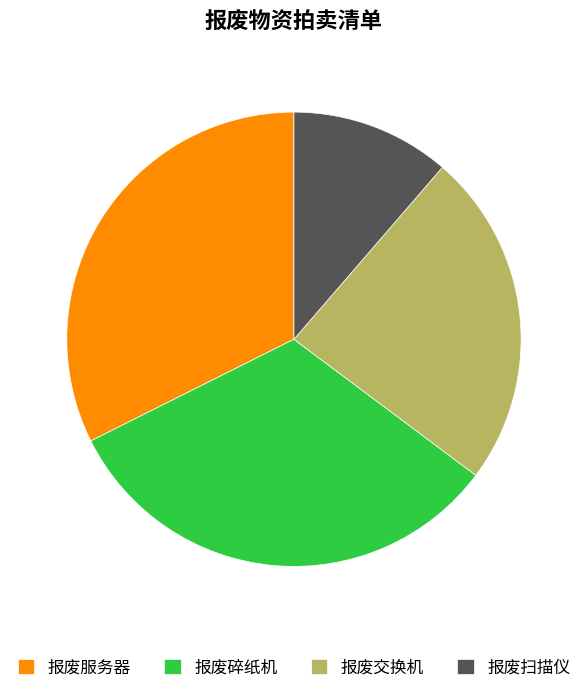

Does 报废交换机 represent more than half of the total?

No